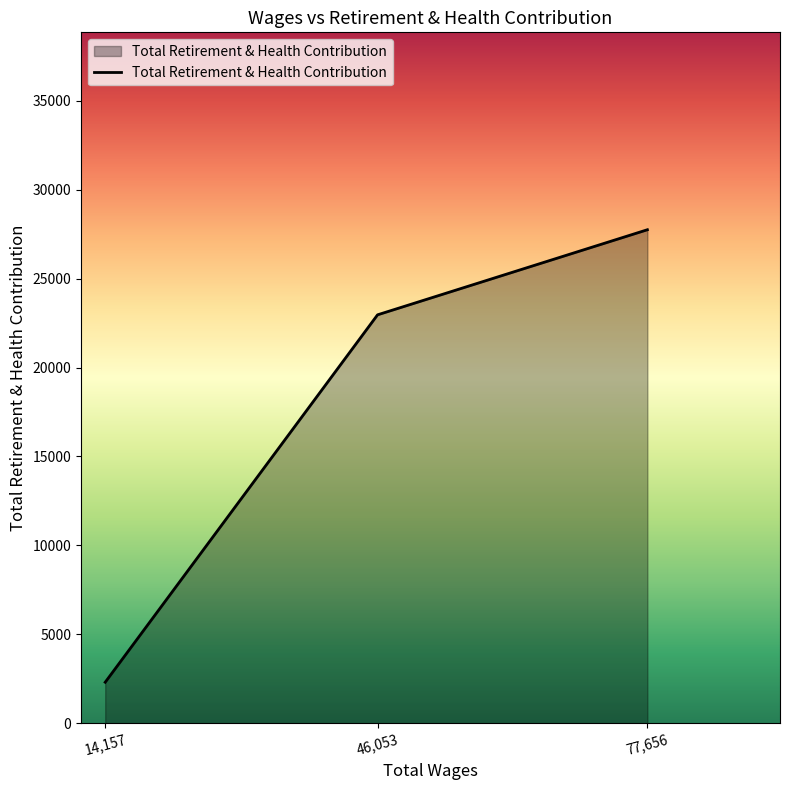

What value does the data have at 77,656, to the nearest 100?

27700